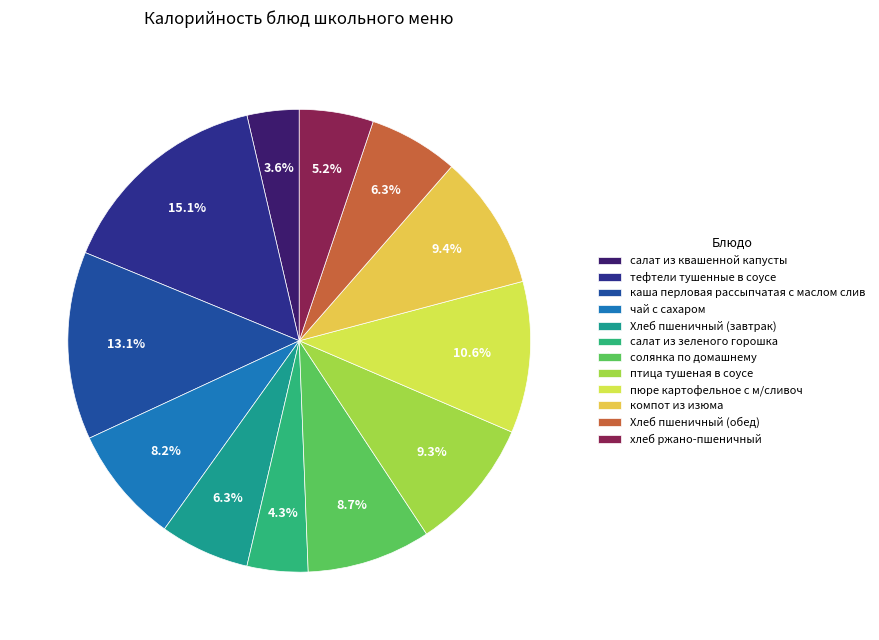

How many slices are in this pie chart?

12